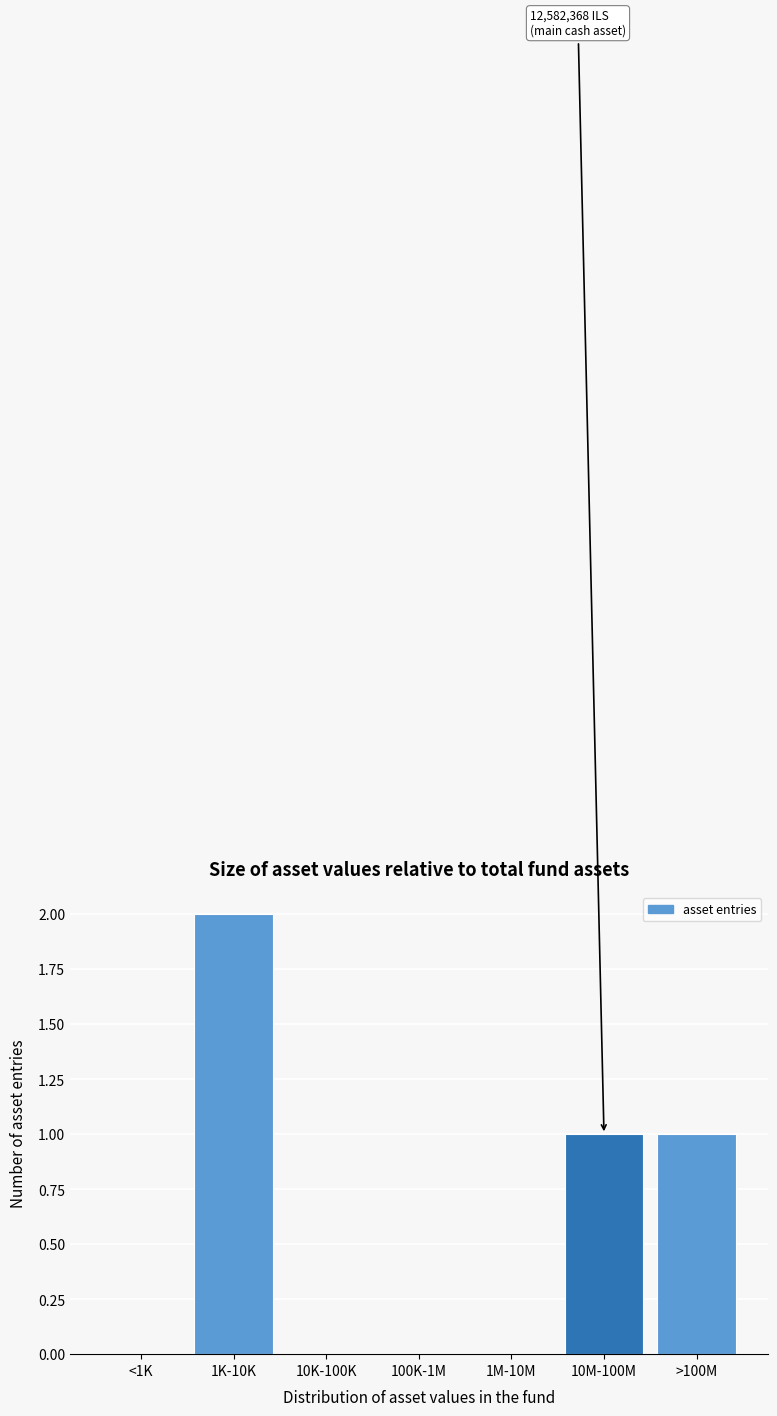

Reading left to right, transcribe all the data shown in this chart.

<1K=0	1K-10K=2	10K-100K=0	100K-1M=0	1M-10M=0	10M-100M=1	>100M=1